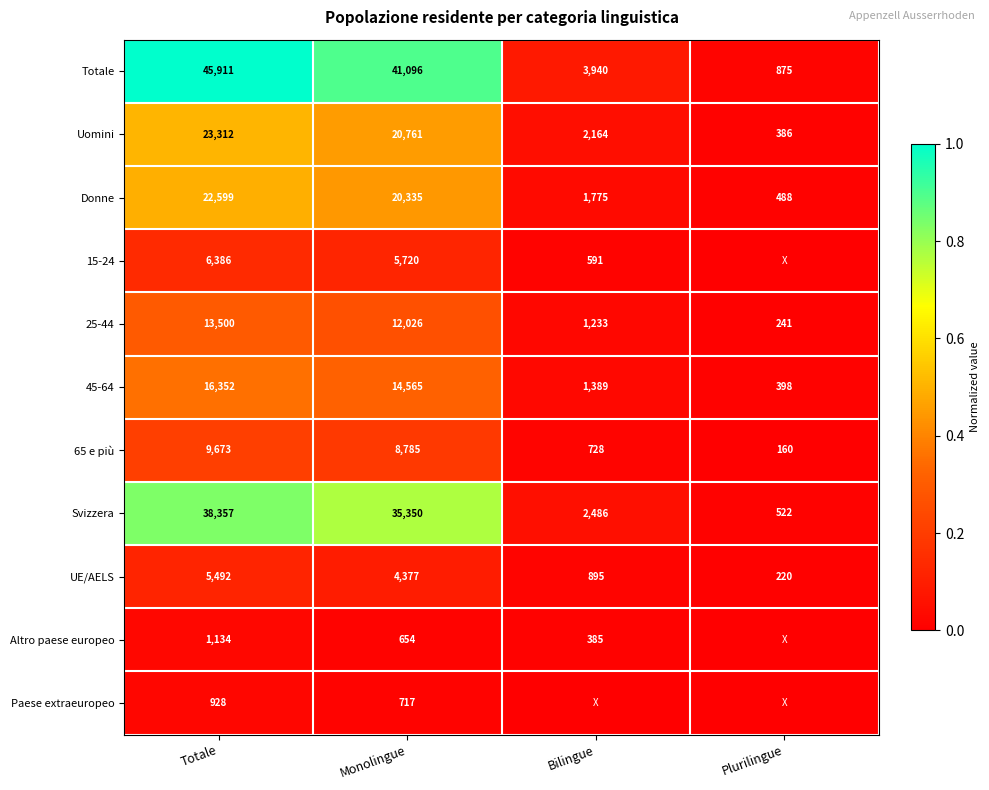

Rank the series at Monolingue from highest to lowest value.

Totale, Svizzera, Uomini, Donne, 45-64, 25-44, 65 e più, 15-24, UE/AELS, Paese extraeuropeo, Altro paese europeo